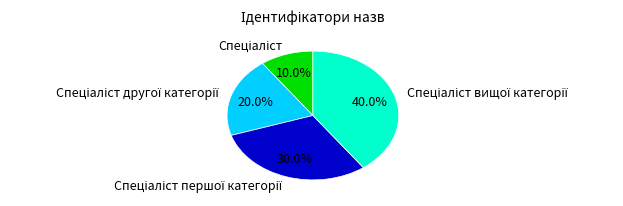

To the nearest percent, what is the average slice percentage?

25%